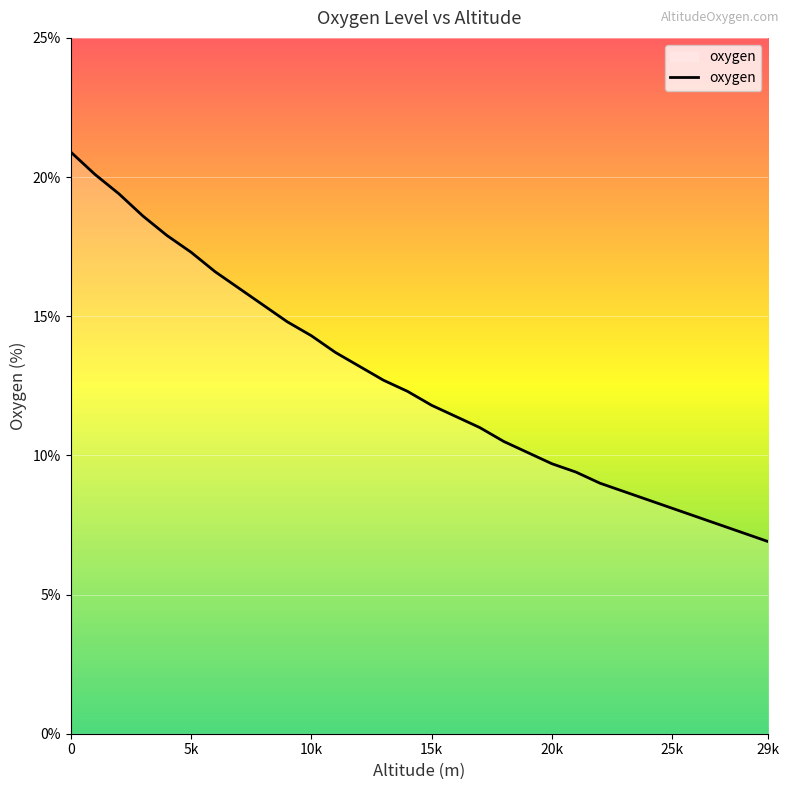

What is the smallest value displayed?

6.9